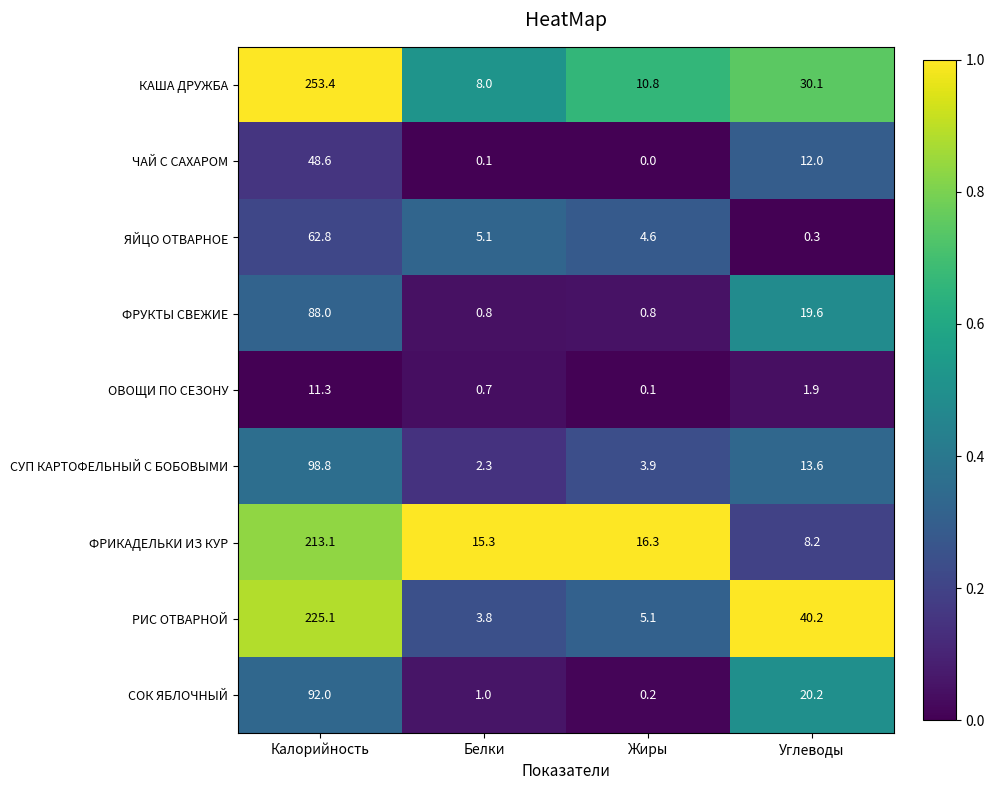

What is the difference between the highest and lowest values at Жиры?

16.3